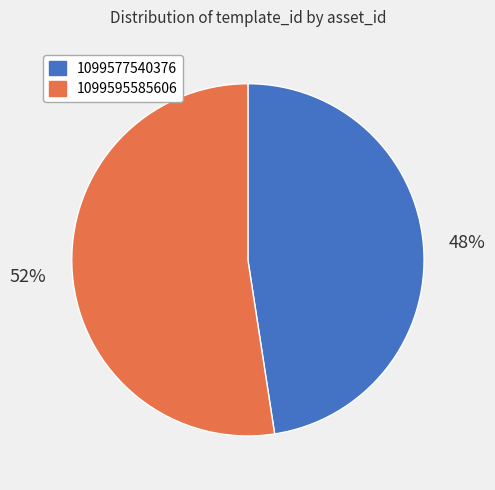

To the nearest percent, what is the average slice percentage?

50%